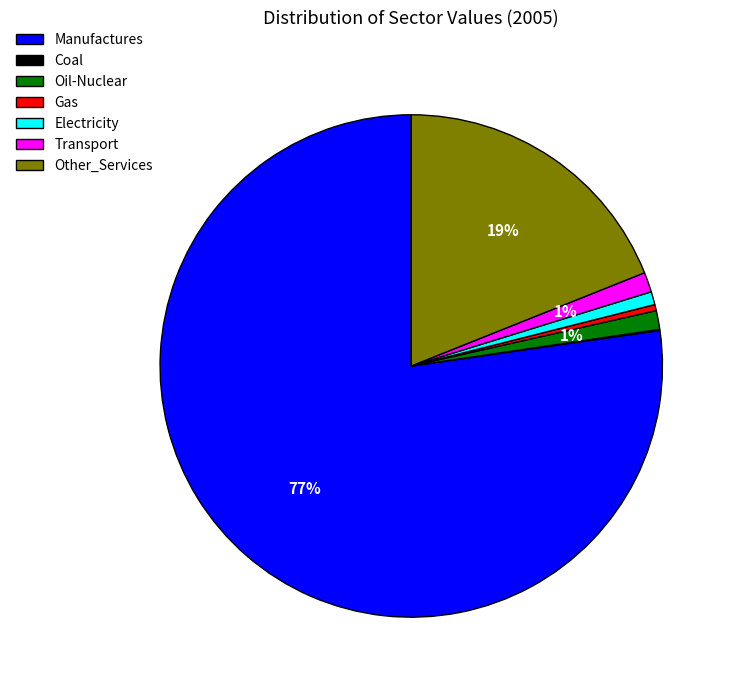

Which has a higher value, Other_Services or Electricity?

Other_Services